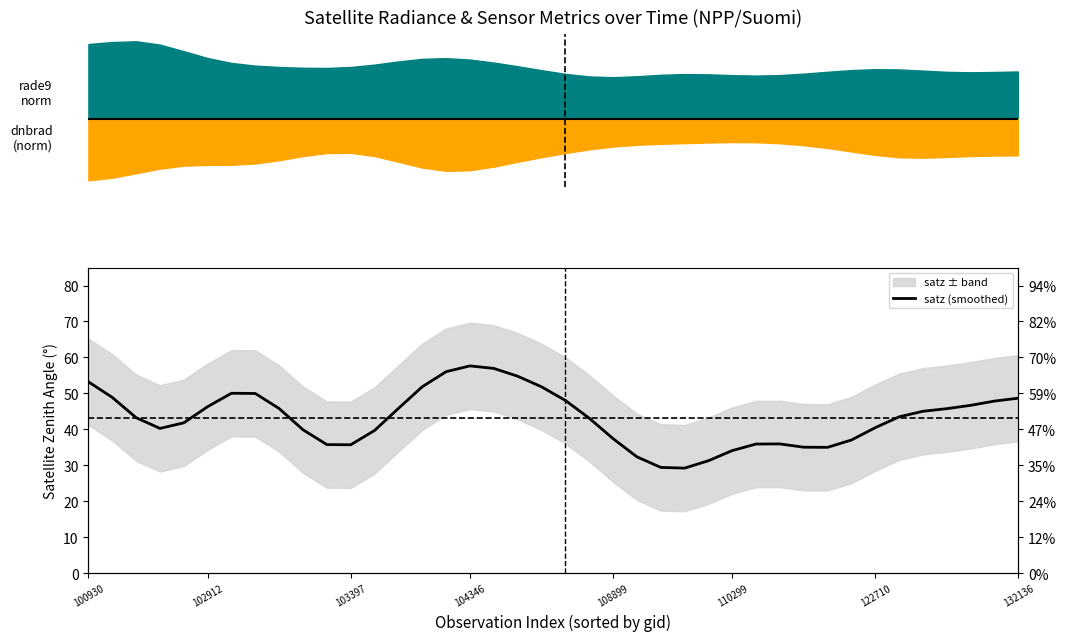

What is the maximum value shown in the chart?

57.7